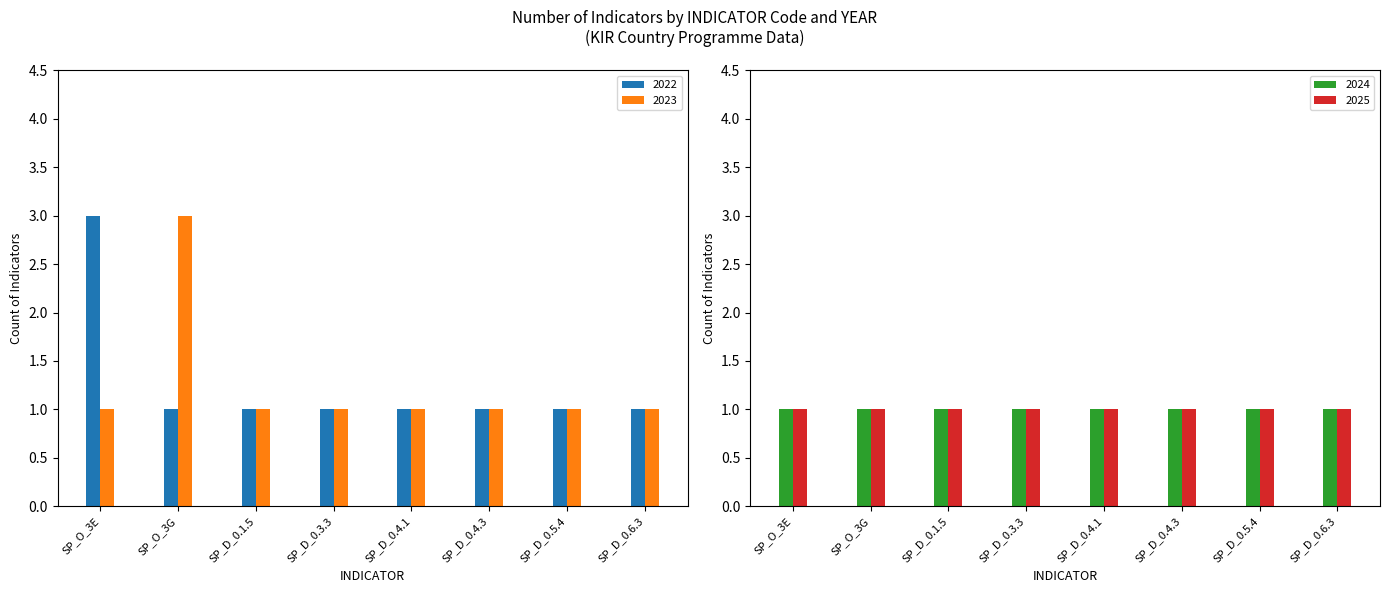

What is the maximum value for 2023?

3